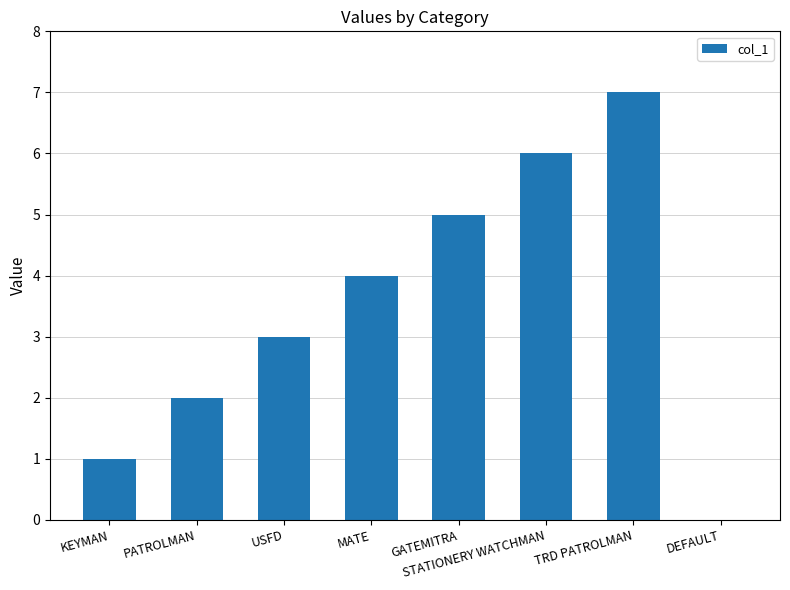

Reading left to right, what are all the values shown in this chart?

1	2	3	4	5	6	7	0